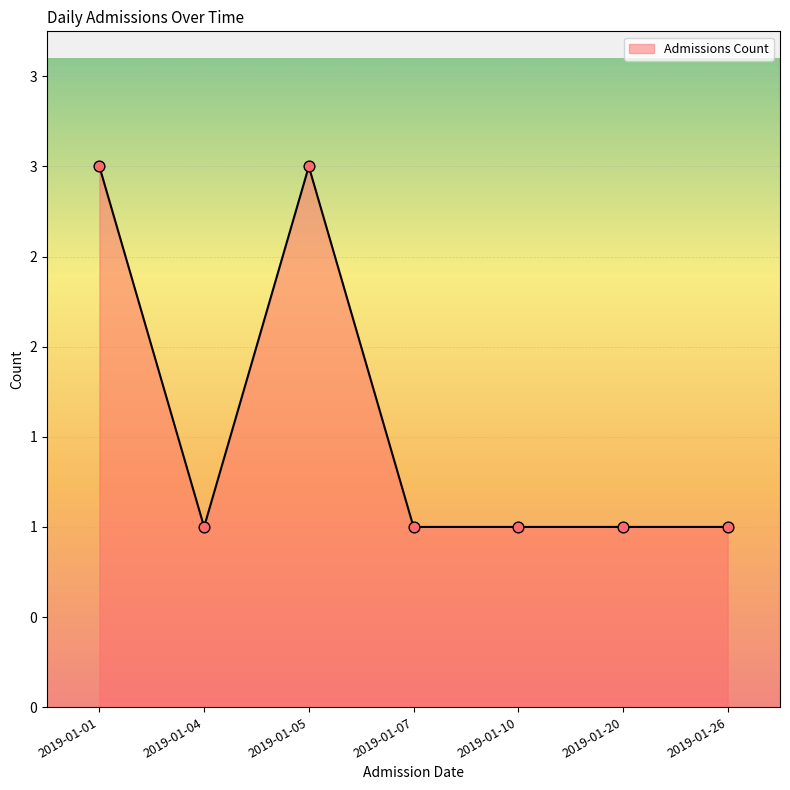

Which has a higher value, 2019-01-26 or 2019-01-07?

2019-01-26